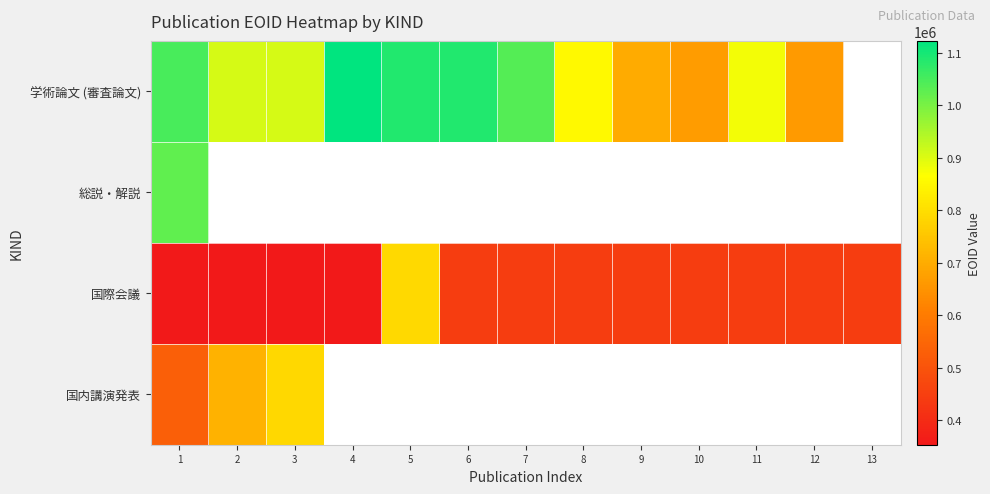

At 1, list the series in order from largest to smallest.

学術論文 (審査論文), 総説・解説, 国内講演発表, 国際会議